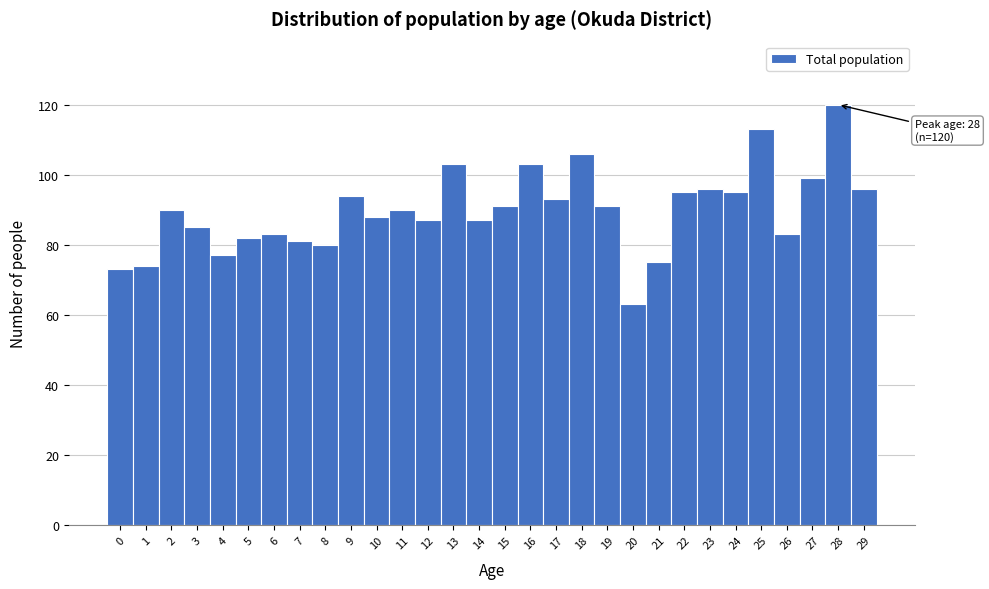

Over which range of the x-axis is the bar tallest?

27.5 to 28.5